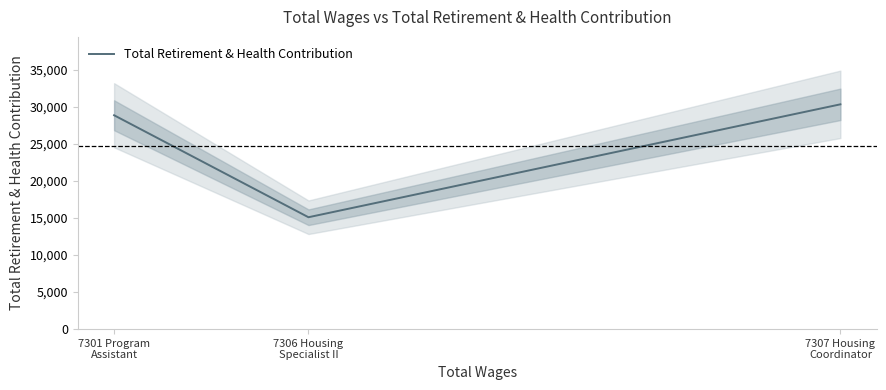

What is the difference between the values at 7301 Program
Assistant and 7306 Housing
Specialist II?

13762